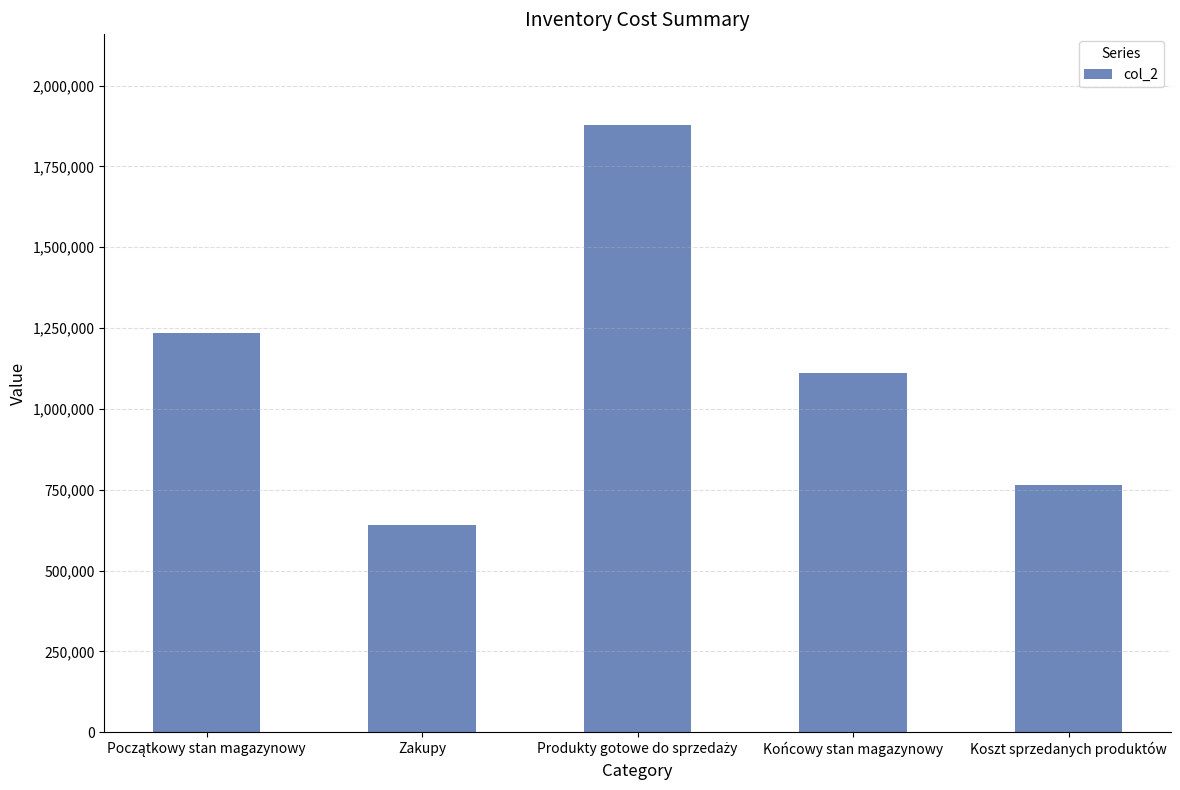

Count the number of data series in this chart.

1